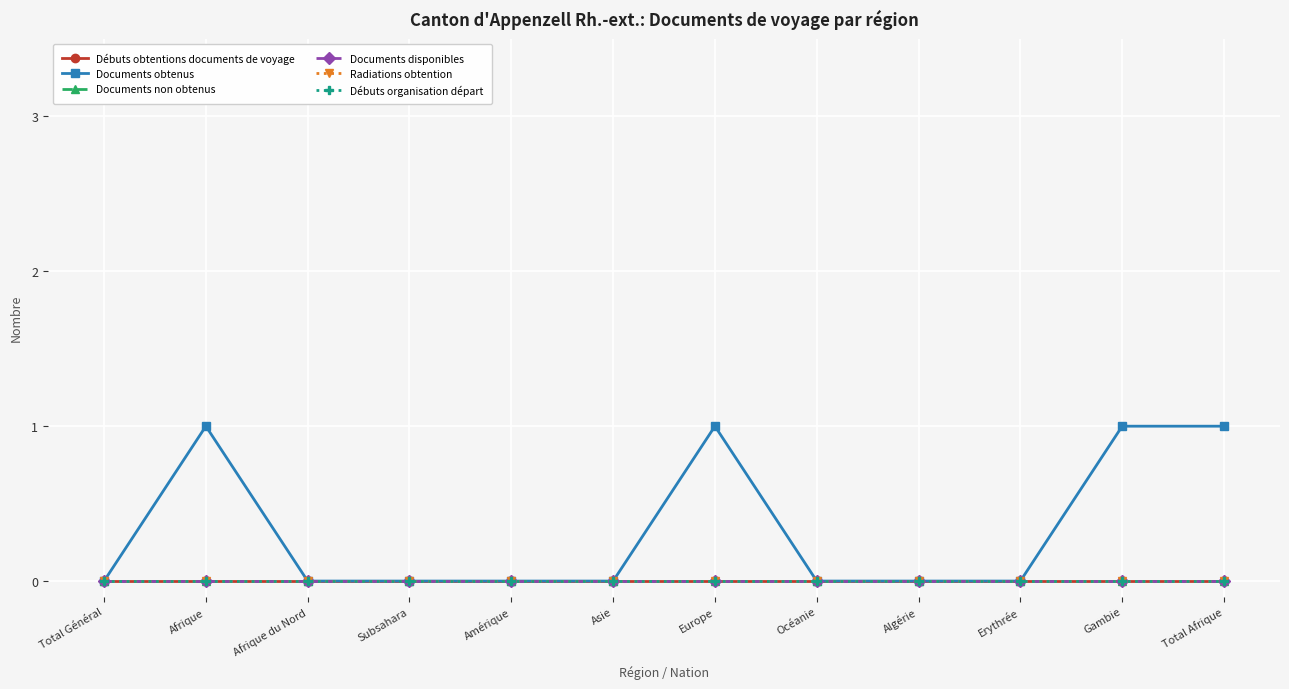

At which label is Débuts organisation départ closest to 0?

Total Général